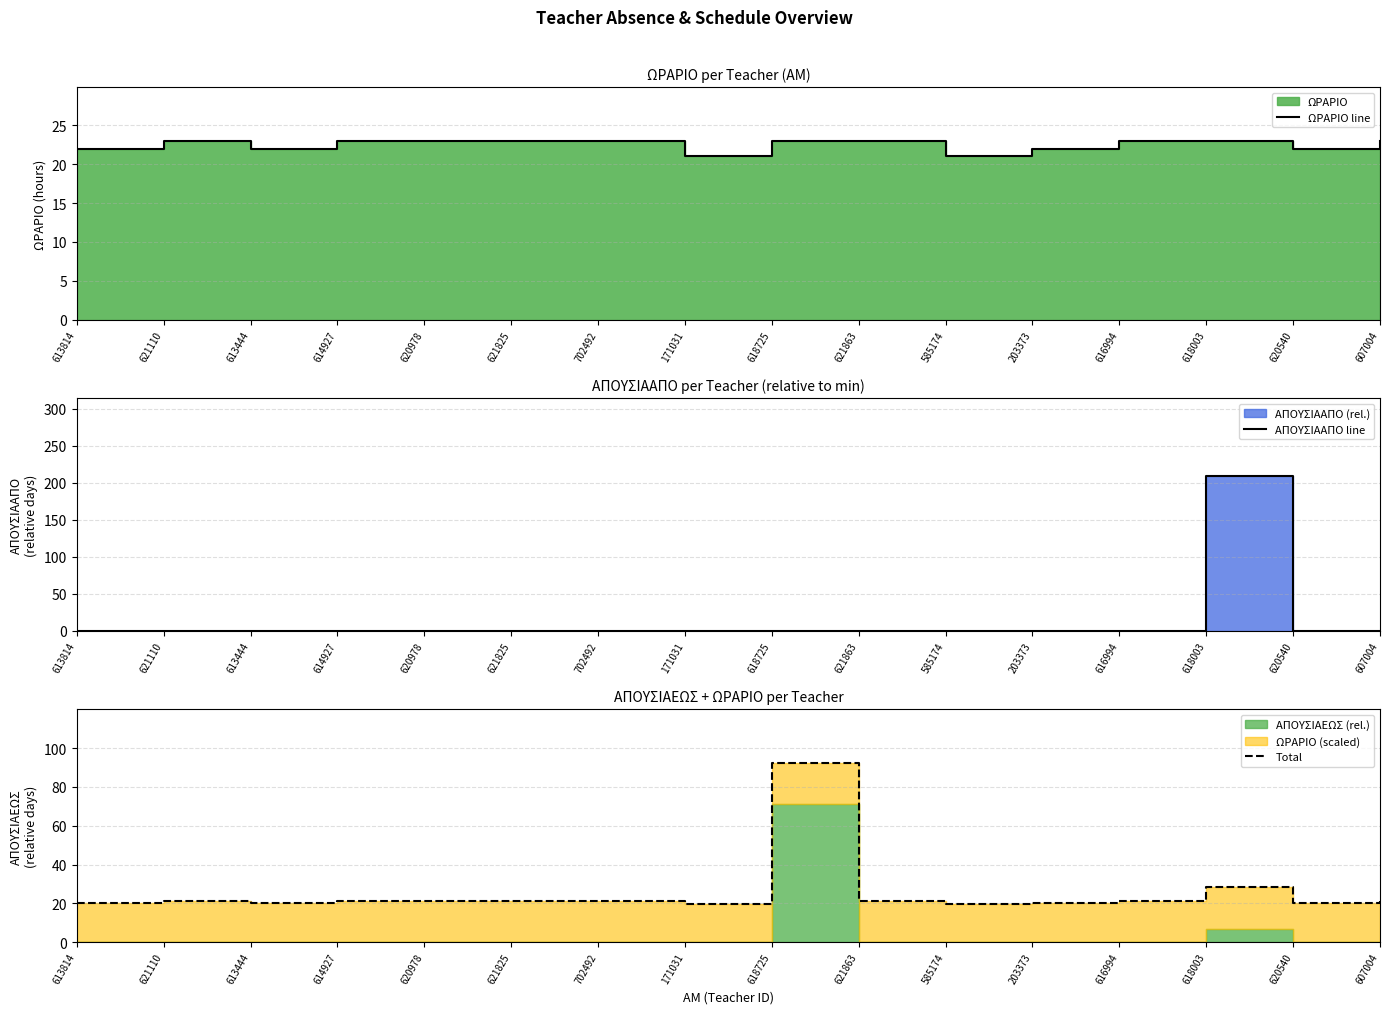

How many interior local valleys does the ΩΡΑΡΙΟ line series have?

4